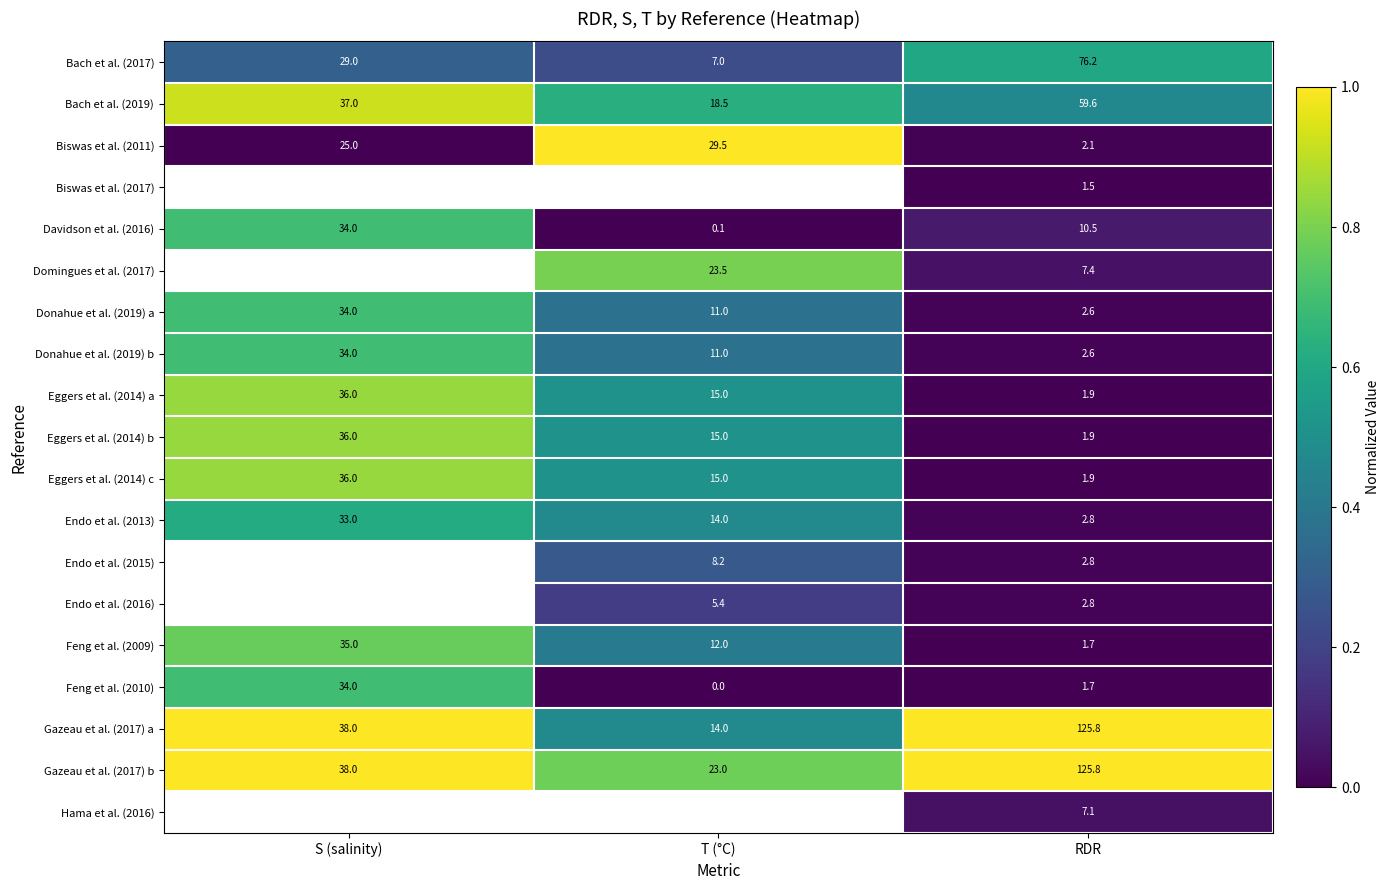

Where is Gazeau et al. (2017) b nearest to the value 74?

S (salinity)